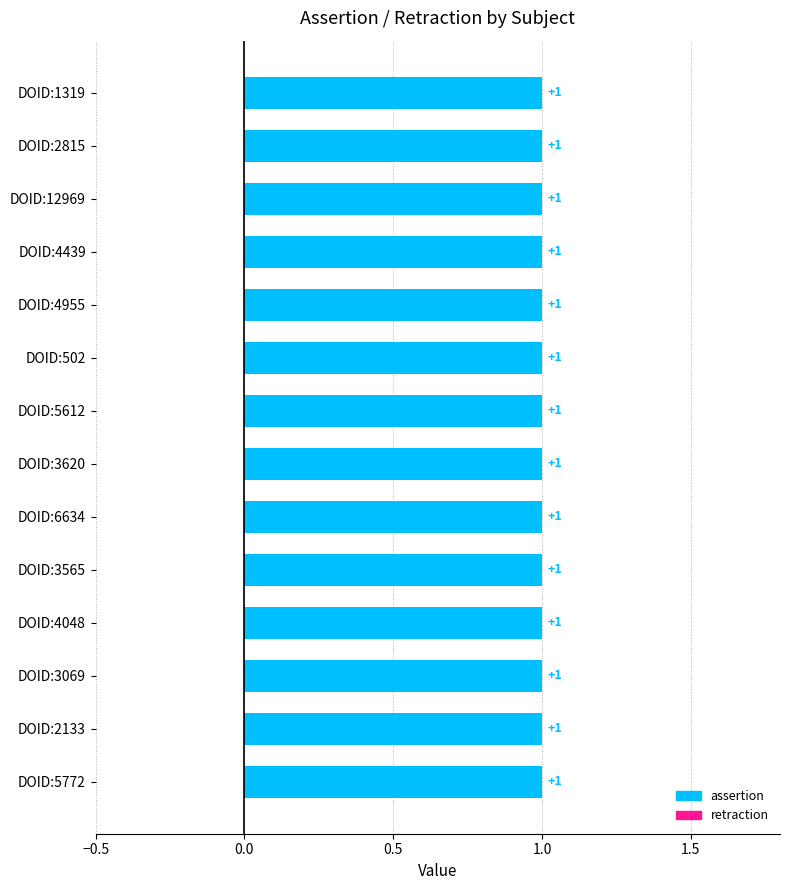

What position from the right is DOID:4048?

4